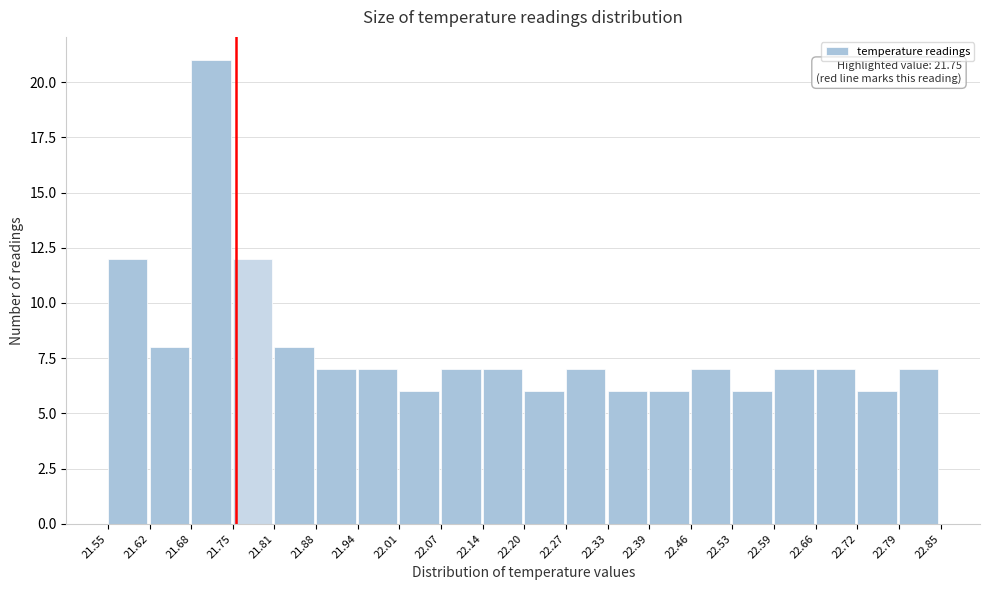

Over which range of the x-axis is the bar tallest?

21.68 to 21.75